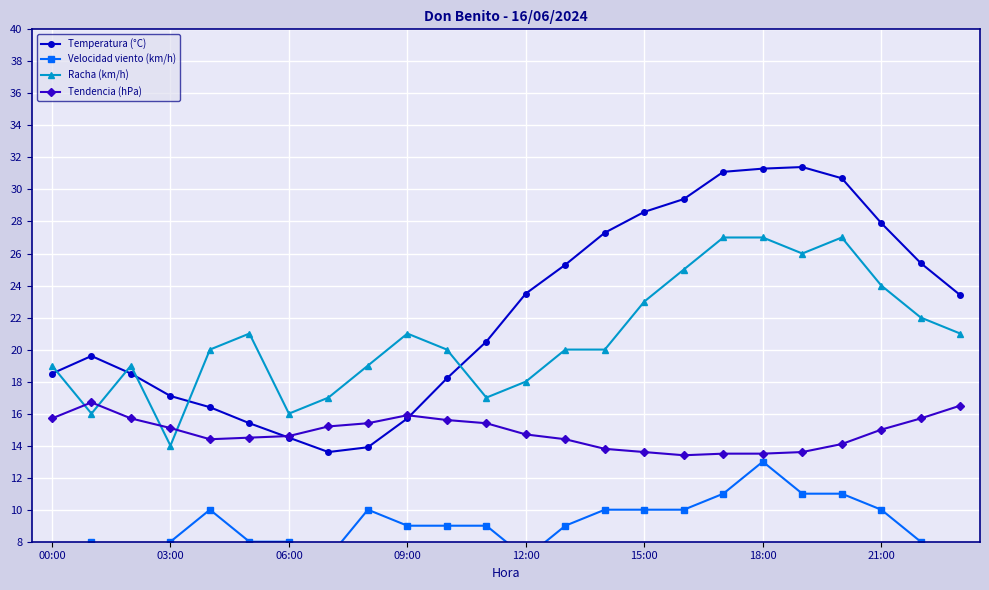

What is the difference between the highest and lowest values at 14?

17.3